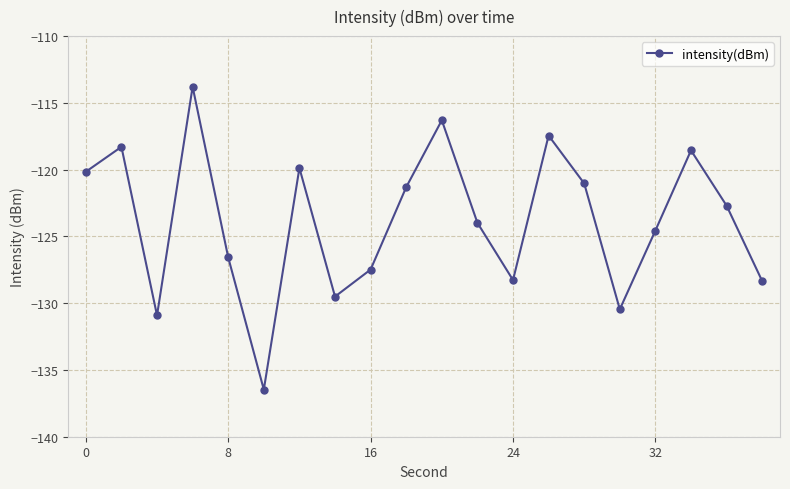

What is the sum of all values?

-2476.0